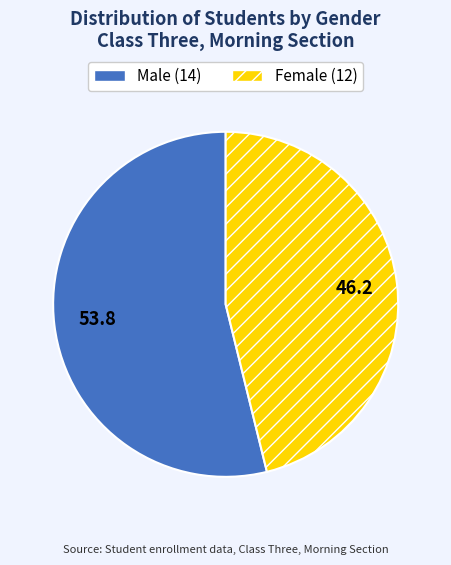

Is the sum of Female and Male greater than half?

Yes